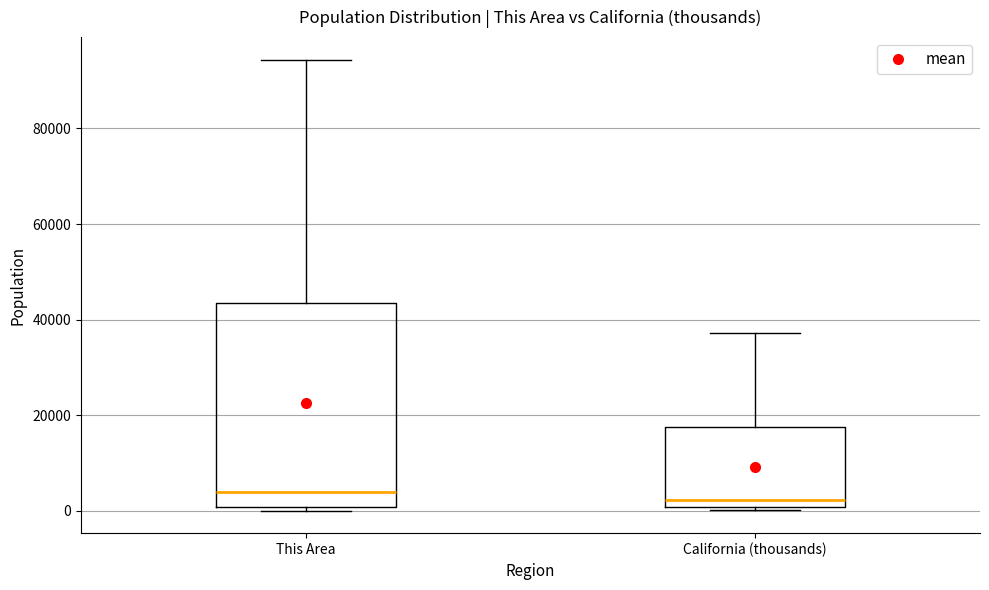

Where does the median line of the box for This Area sit on the y-axis? The values are not printed on the chart, so give them approximately, as read against the axis.

4000